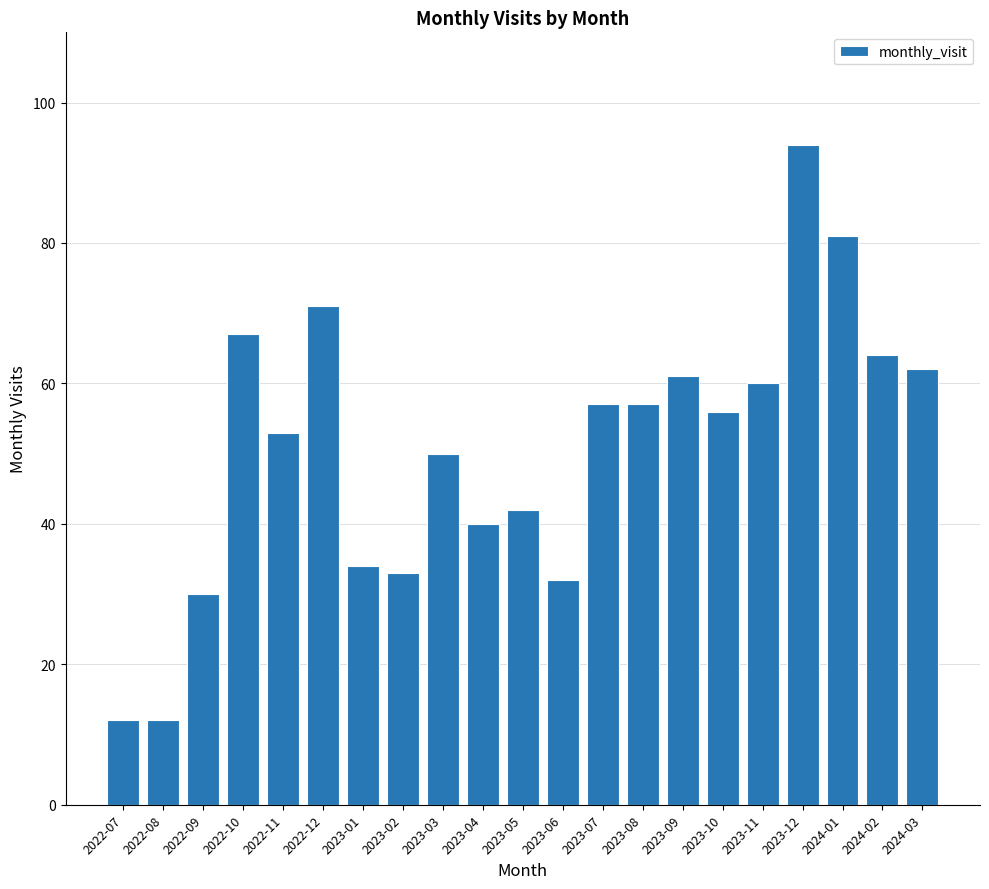

What is the smallest value displayed?

12